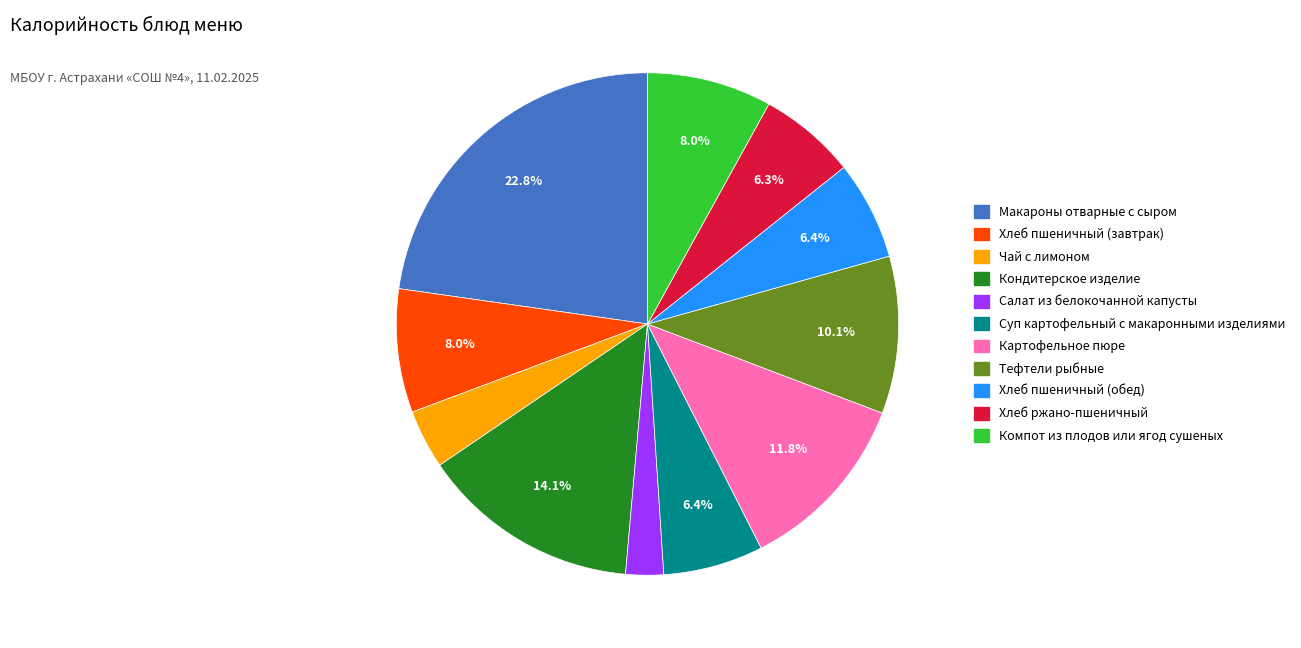

Which has a higher value, Компот из плодов или ягод сушеных or Макароны отварные с сыром?

Макароны отварные с сыром